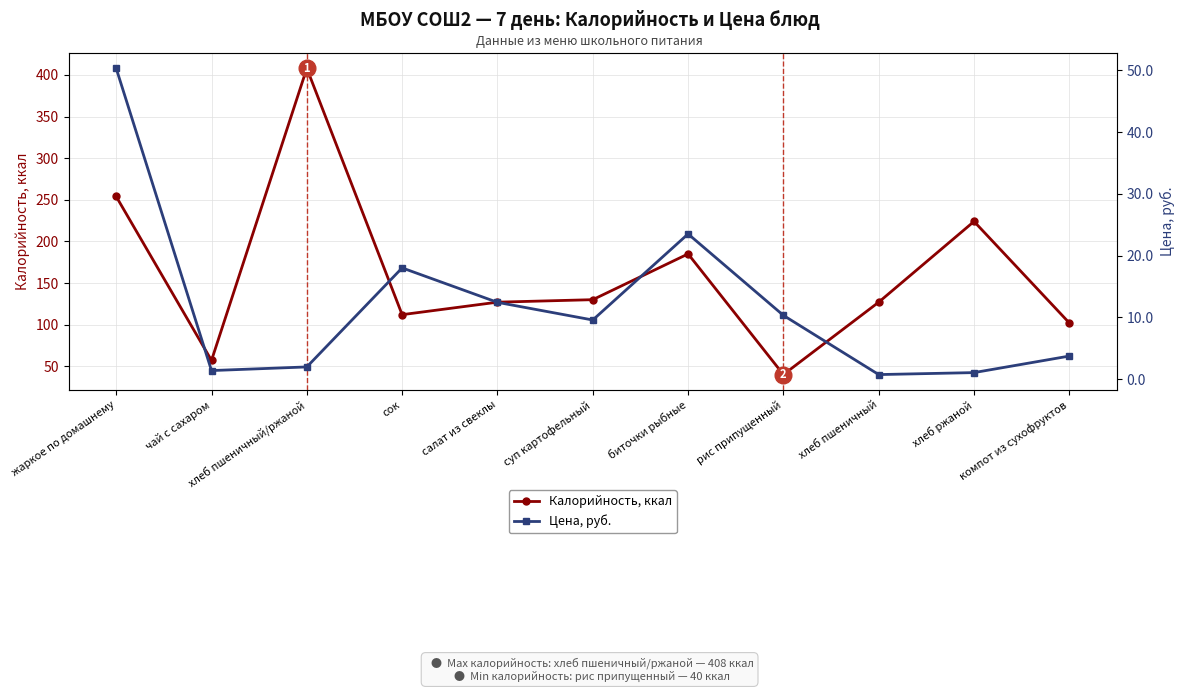

What is the highest value of the Цена, руб. series?

50.3